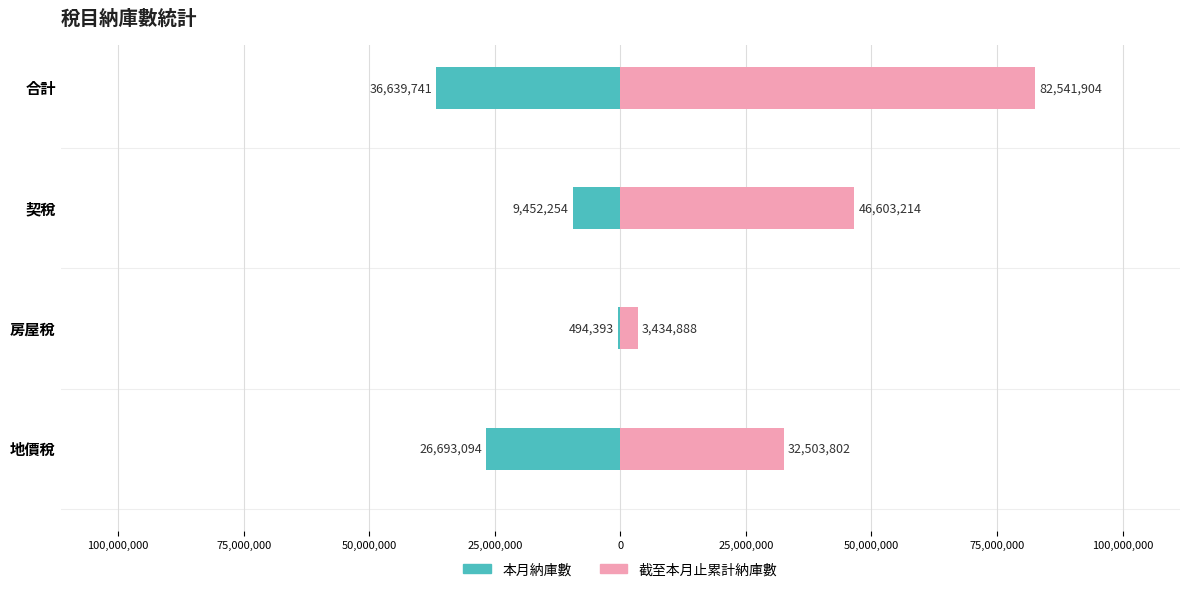

Rank the series at 契稅 from highest to lowest value.

截至本月止累計納庫數, 本月納庫數